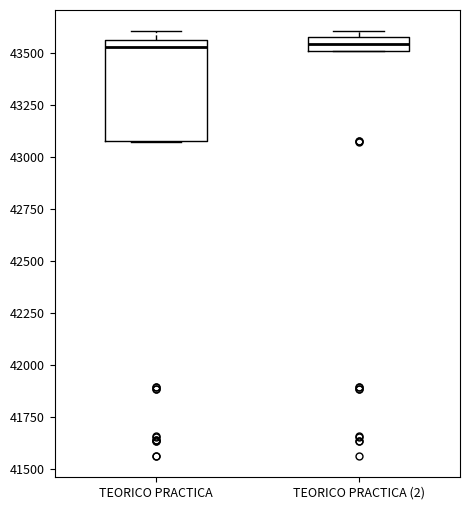

Where is the lower edge of the box for TEORICO PRACTICA (2) on the y-axis? The values are not printed on the chart, so give them approximately, as read against the axis.

43500